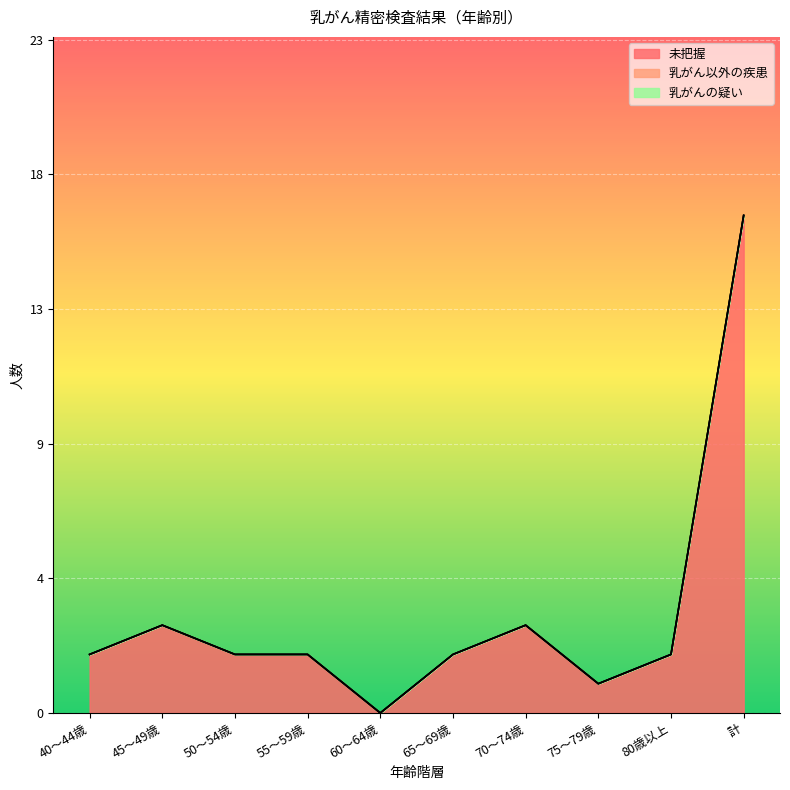

What is the label of the 9th point from the right?

45～49歳